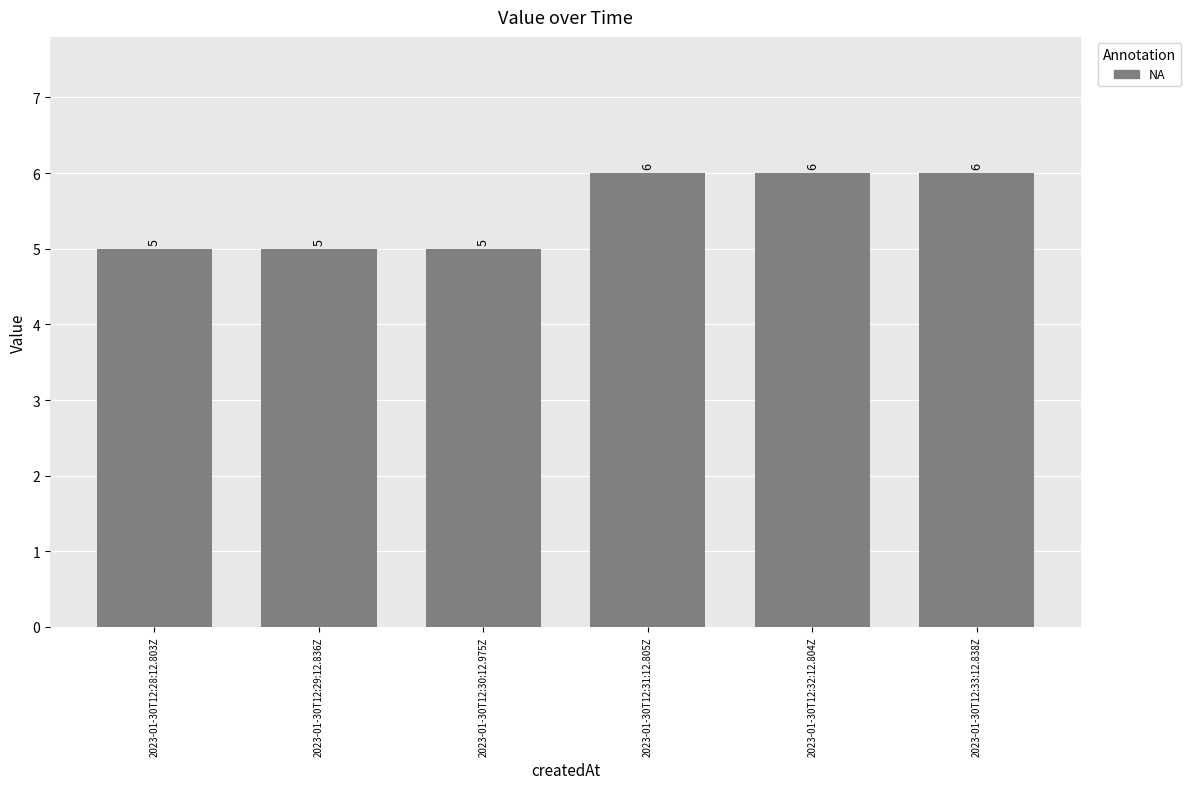

What is the greatest value displayed?

6